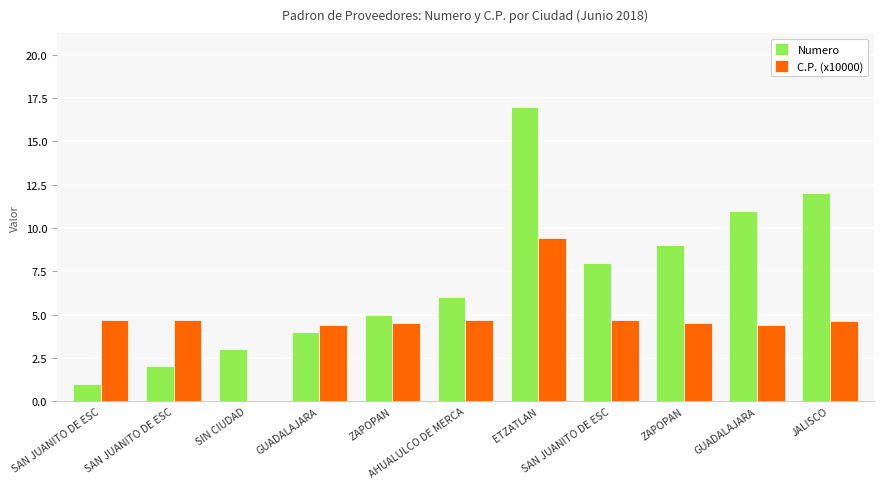

What is the minimum value for Numero?

1.0